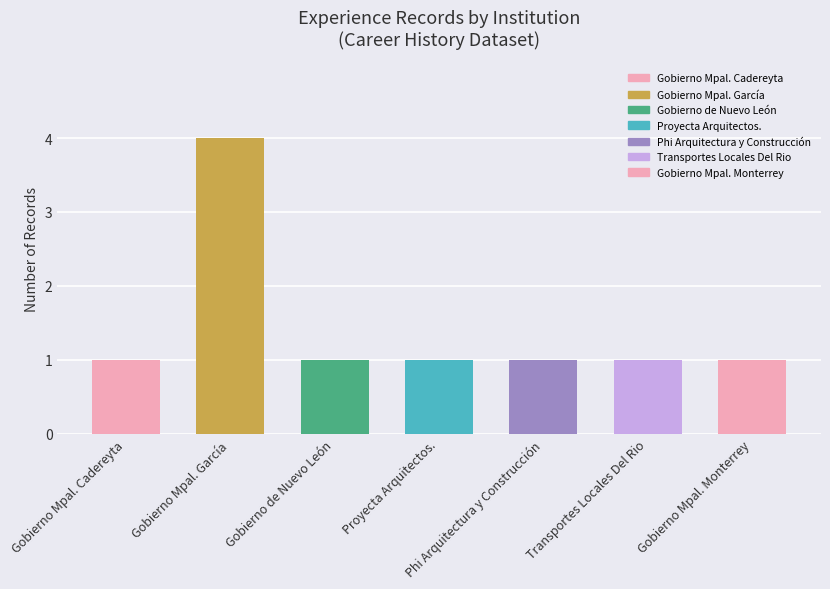

How many series are shown in this chart?

1